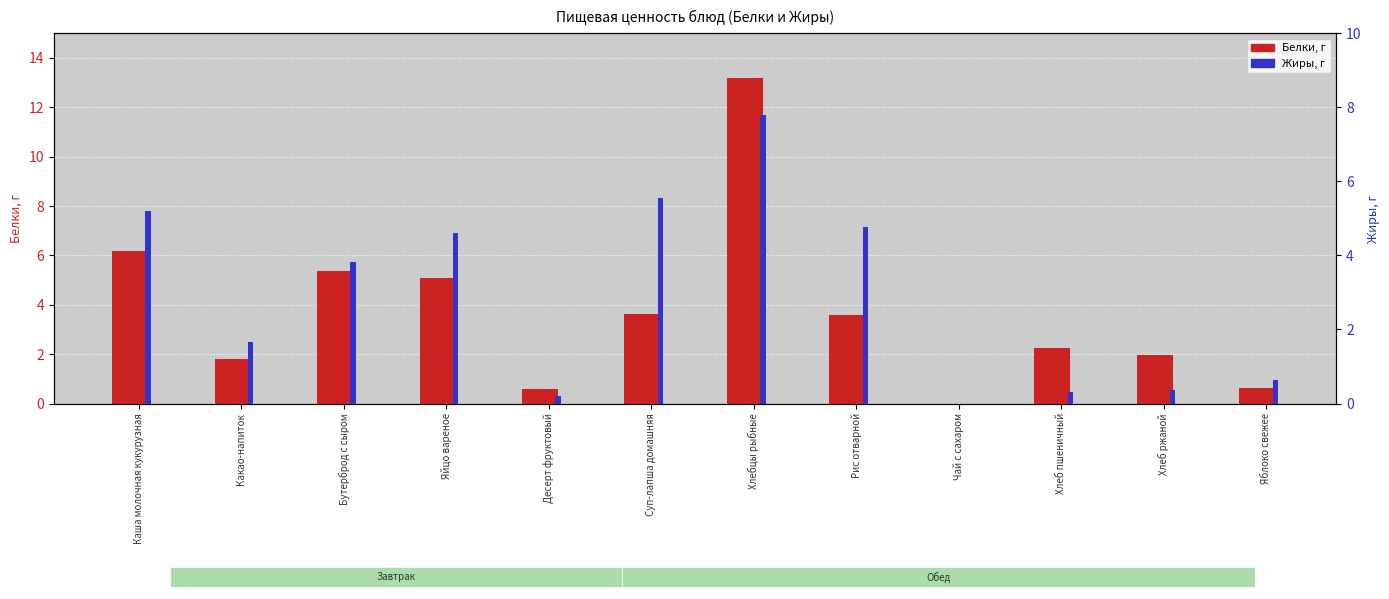

Is the value of Белки, г at Десерт фруктовый greater than the value of Жиры, г at Какао-напиток?

No